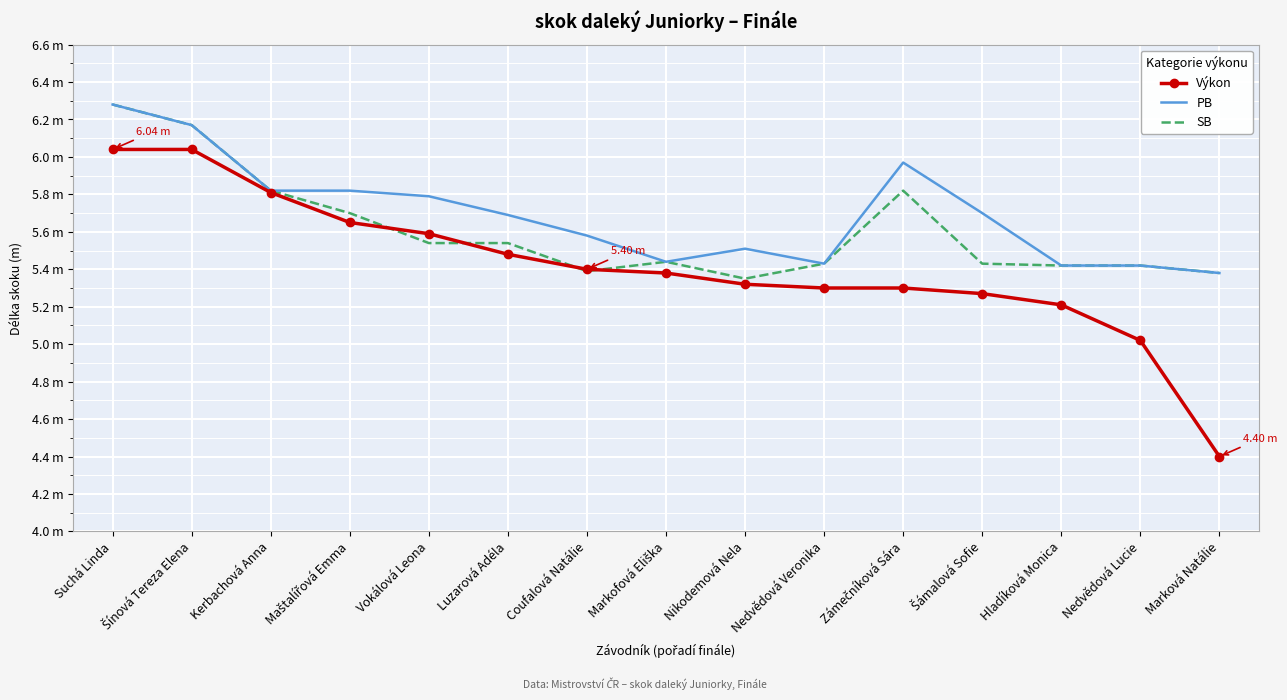

Which series has the largest range (max minus min)?

Výkon